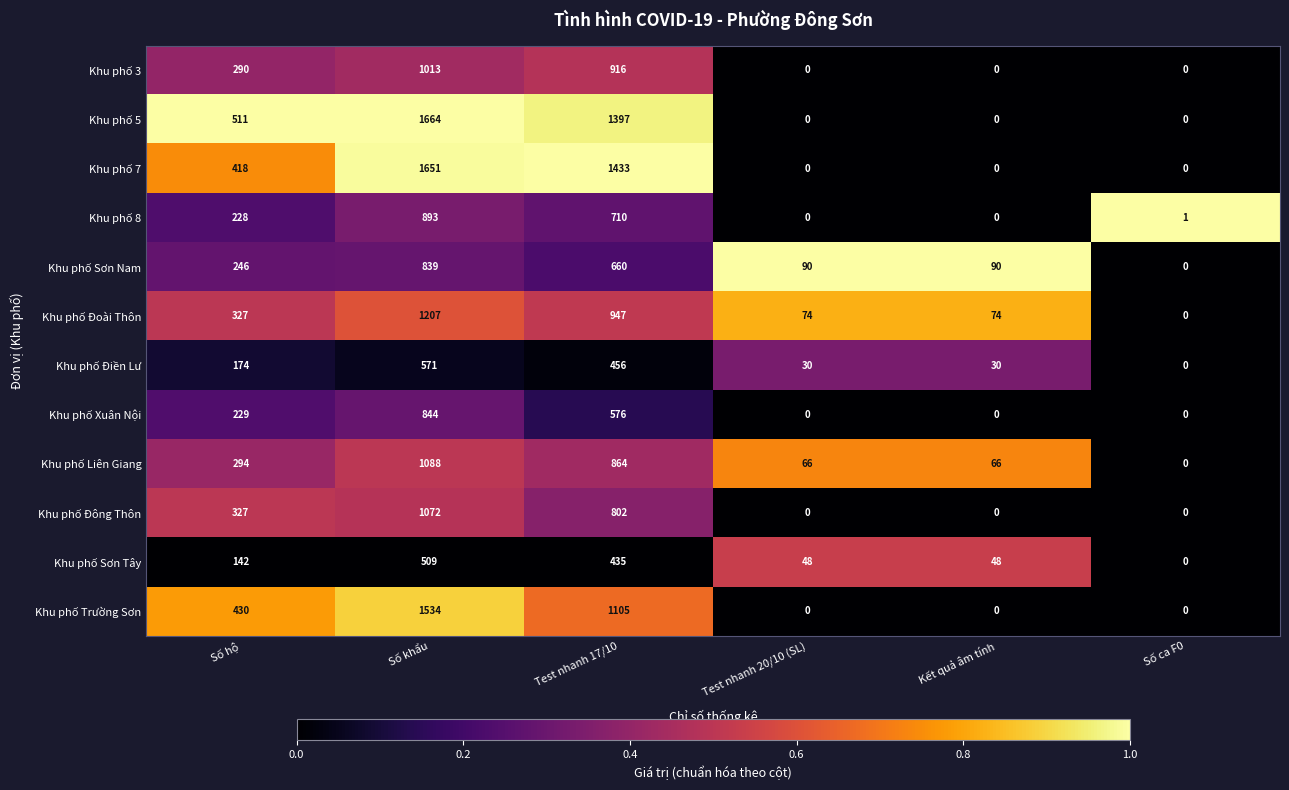

The Khu phố 7 series shows 0 at Số ca F0. True or false?

True